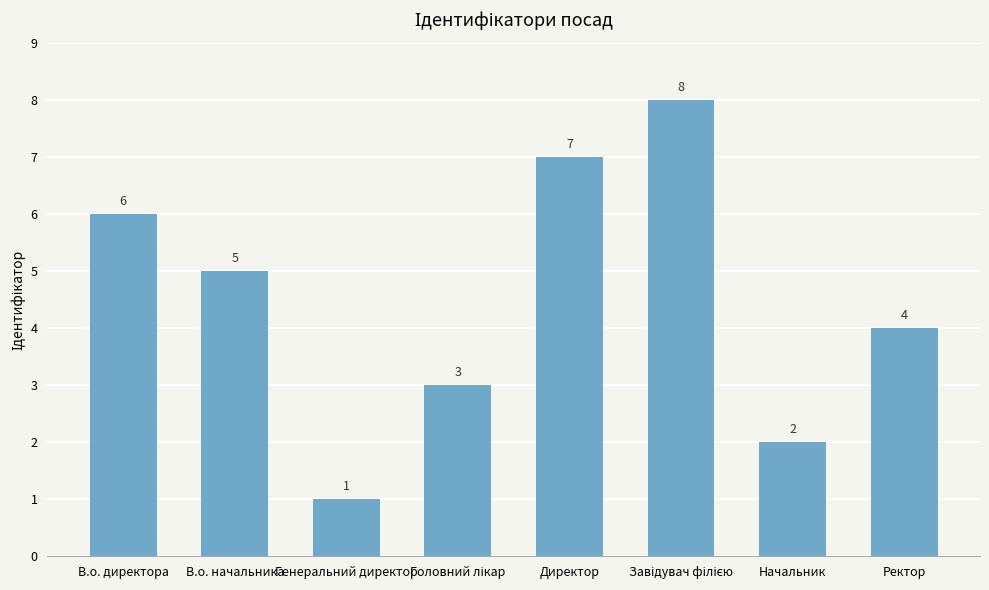

What is the change in value from Начальник to Ректор?

+2